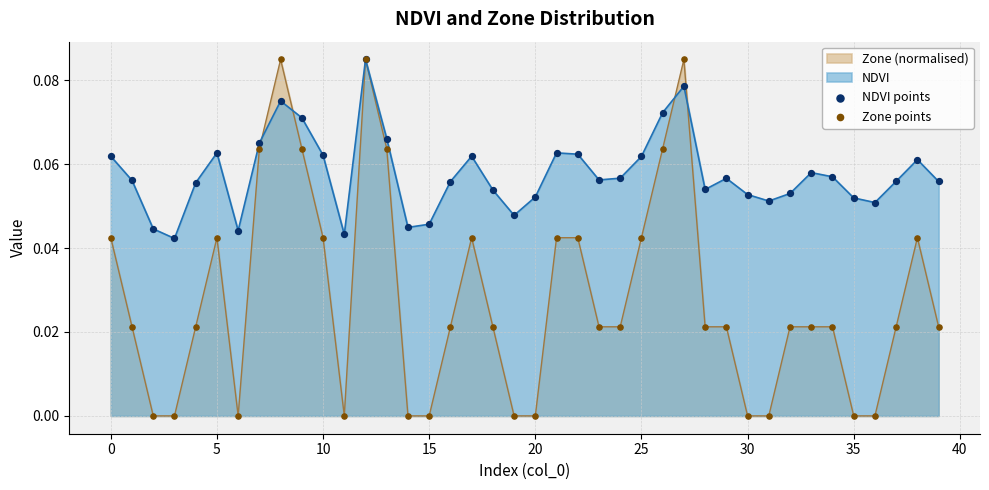

Which series has the largest total across all categories?

NDVI